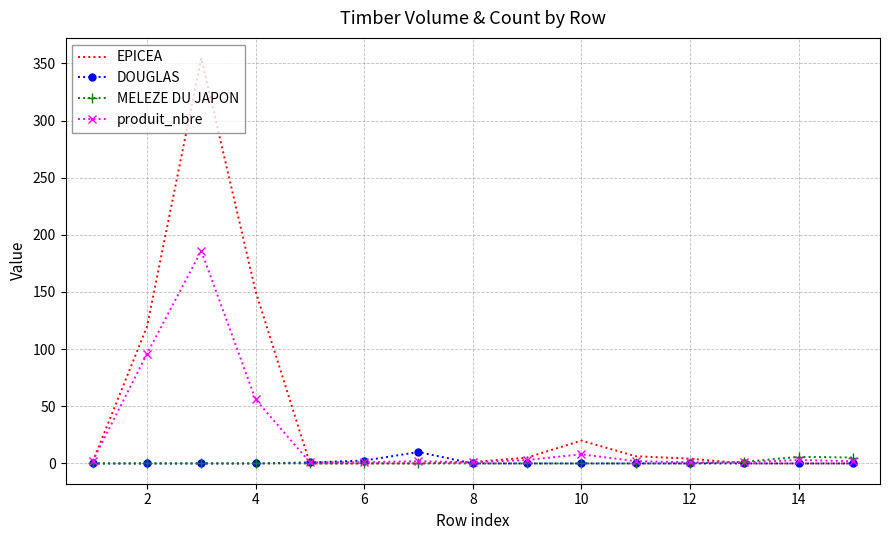

What is the maximum value for EPICEA?

354.6